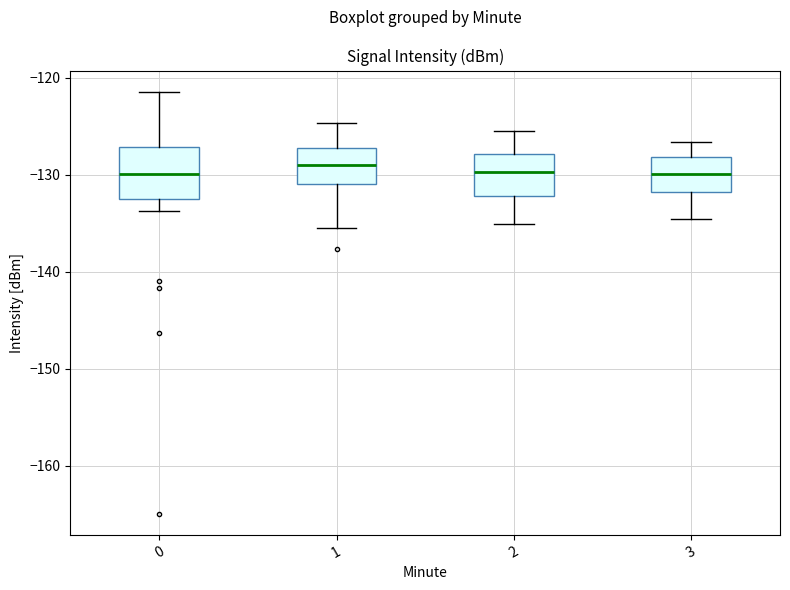

Reading left to right, transcribe this box plot: for each box, give where its median line is, the range the box spans, and where its two whiskers end, as read against the y-axis. The values are not printed on the chart, so give them approximately, as read against the axis.

0: median -130, box -132 to -127, whiskers -134 to -121
1: median -129, box -131 to -127, whiskers -135 to -125
2: median -130, box -132 to -128, whiskers -135 to -125
3: median -130, box -132 to -128, whiskers -134 to -127